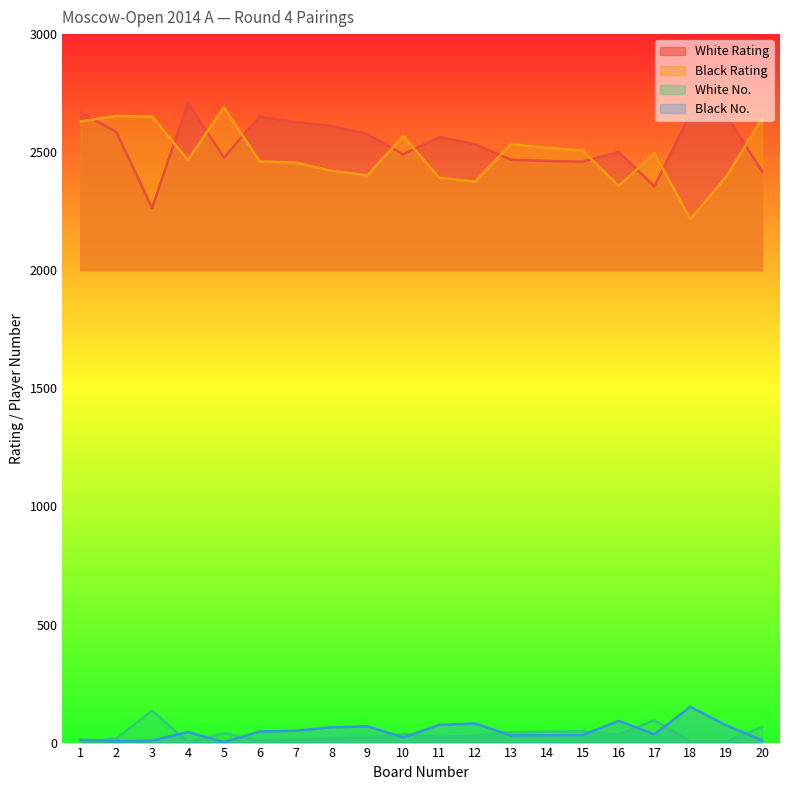

At 8, list the series in order from smallest to largest.

White No., Black No., Black Rating, White Rating